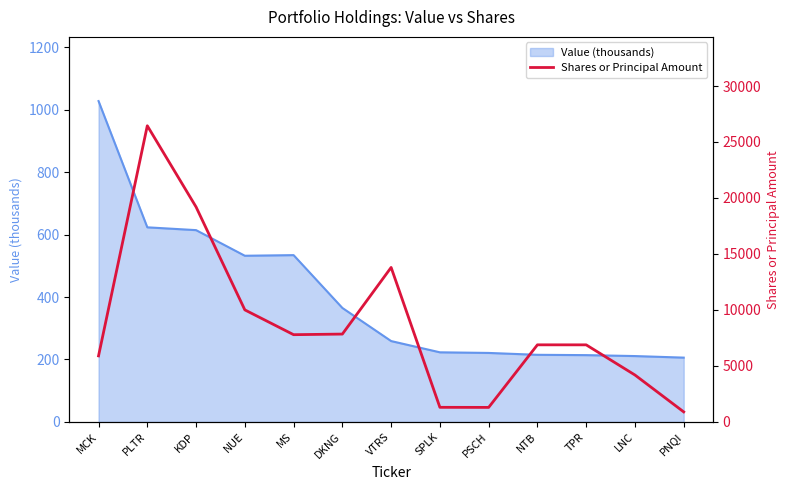

Does the chart have visible grid lines?

No